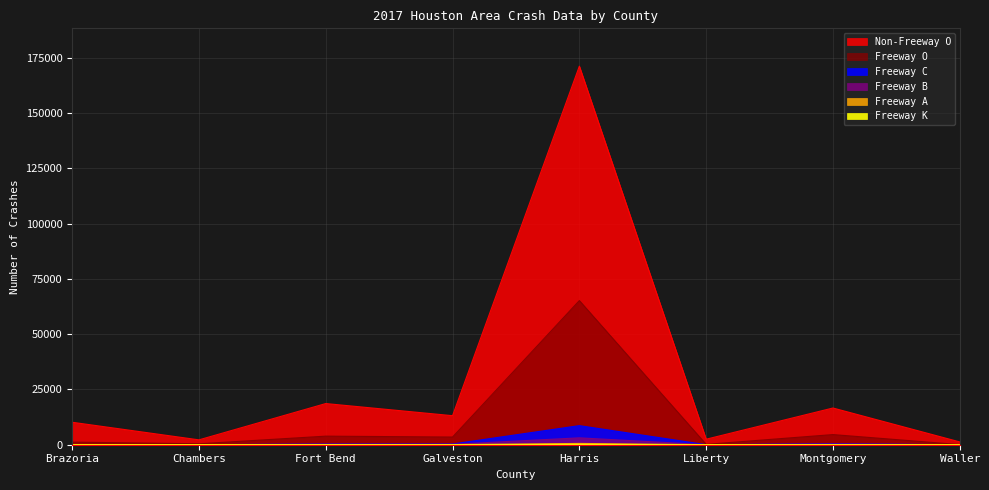

At which category is the sum across all series the highest?

Harris